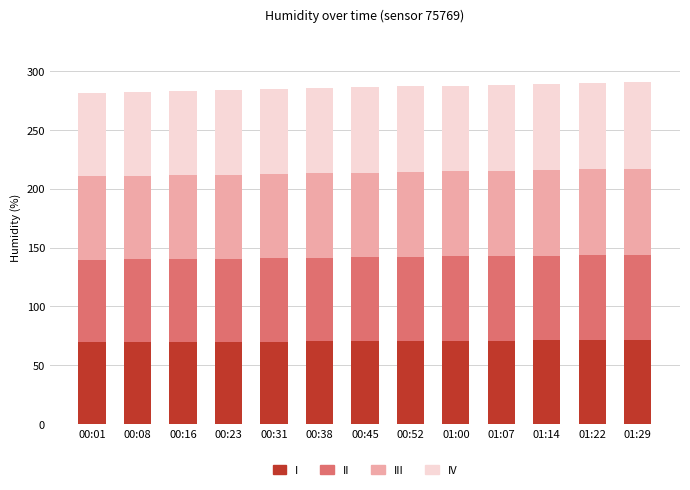

What is the highest value of the I series?

71.3